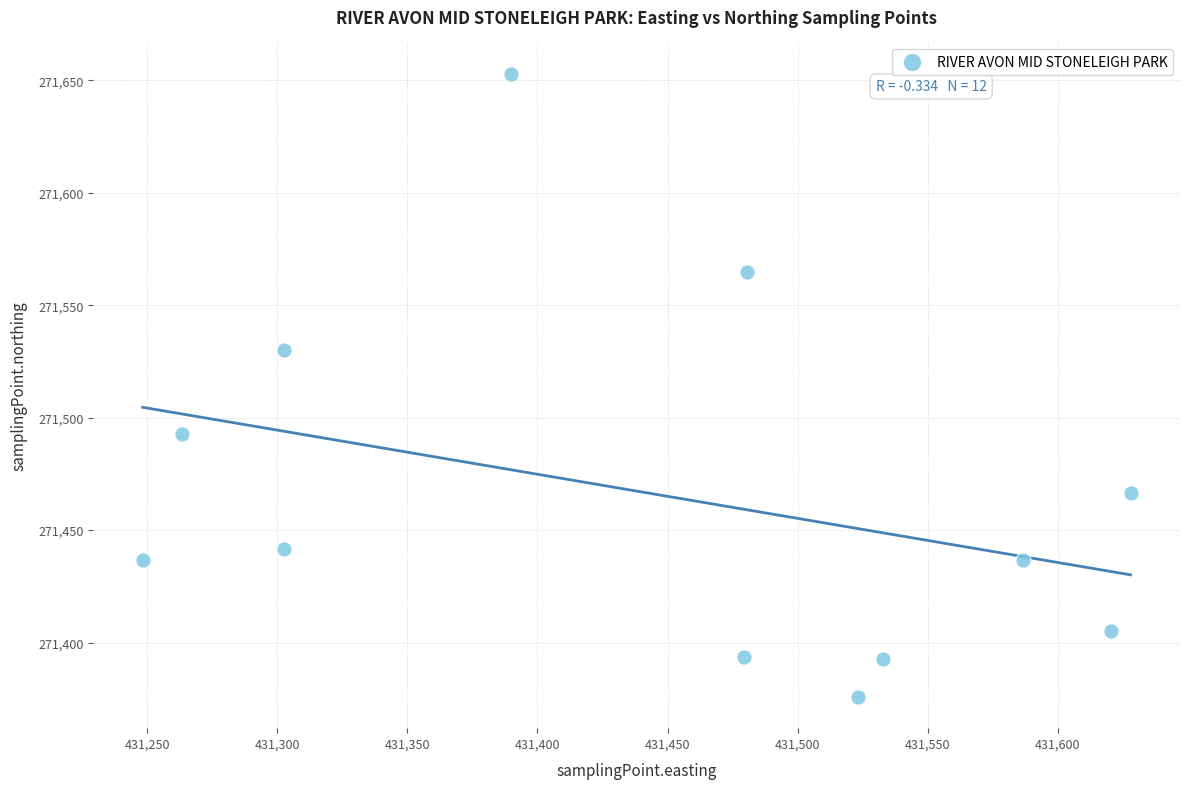

What is the range of Y values (max minus min)?

277.2